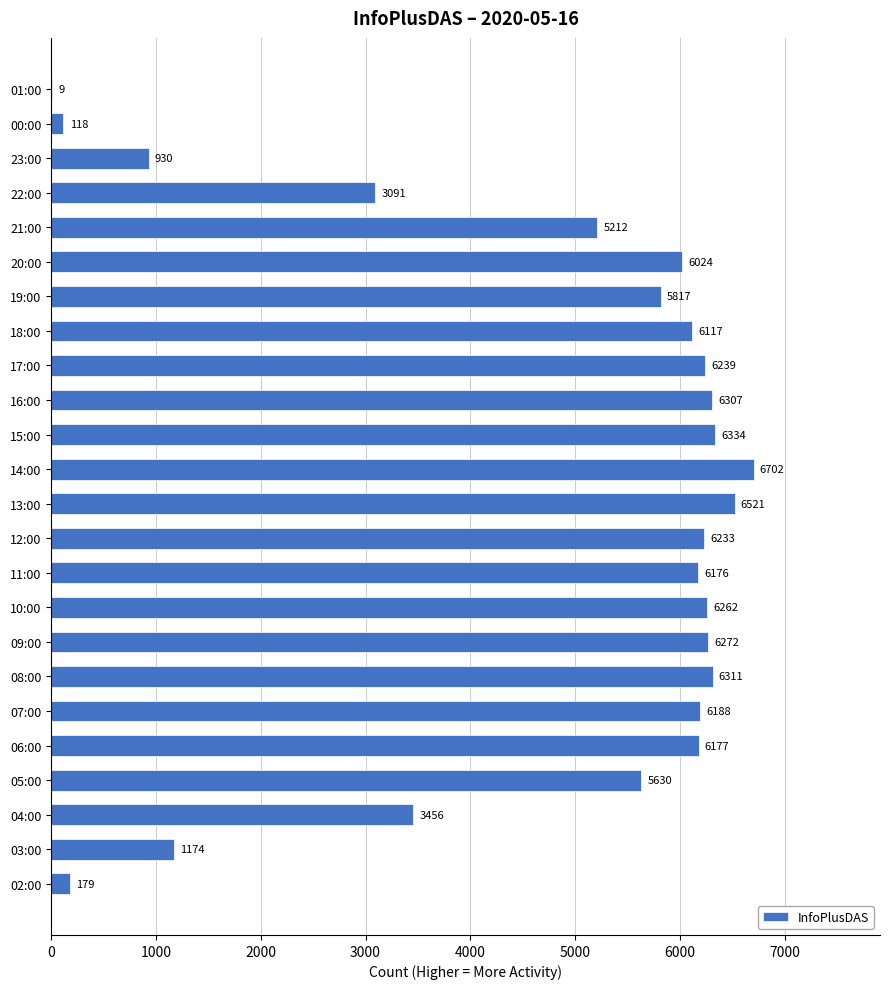

The chart shows a value of 2868 at 21:00. True or false?

False